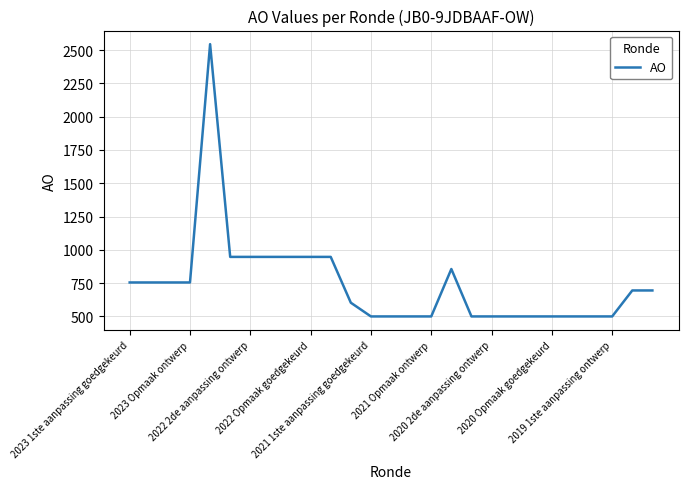

What is the minimum value shown in the chart?

500